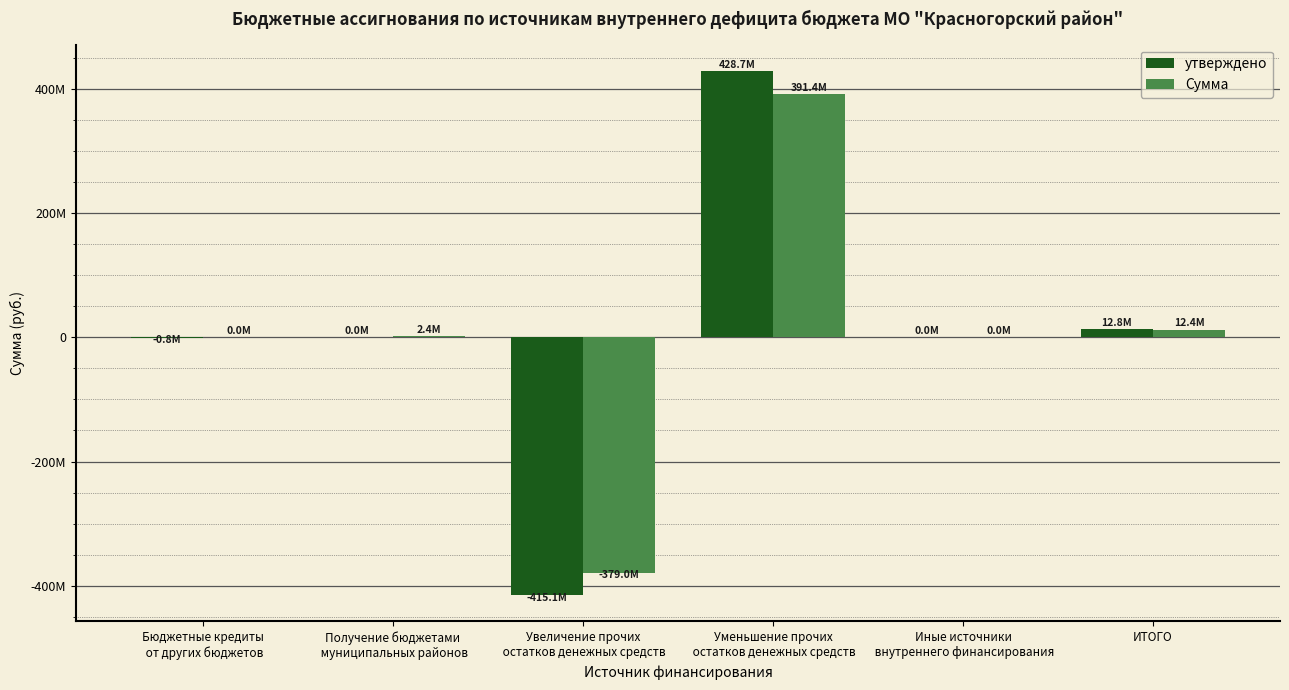

Does the chart contain stacked bars?

No